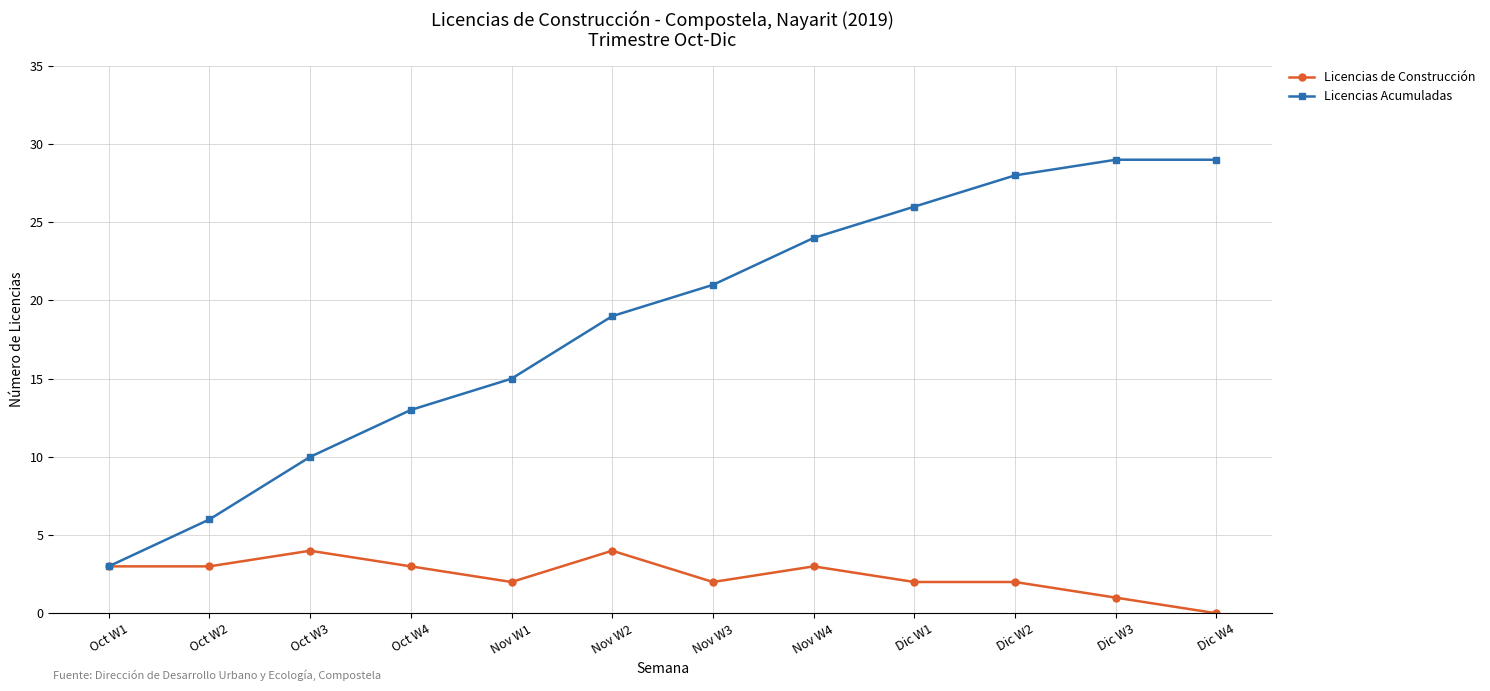

What is the maximum value for Licencias Acumuladas?

29